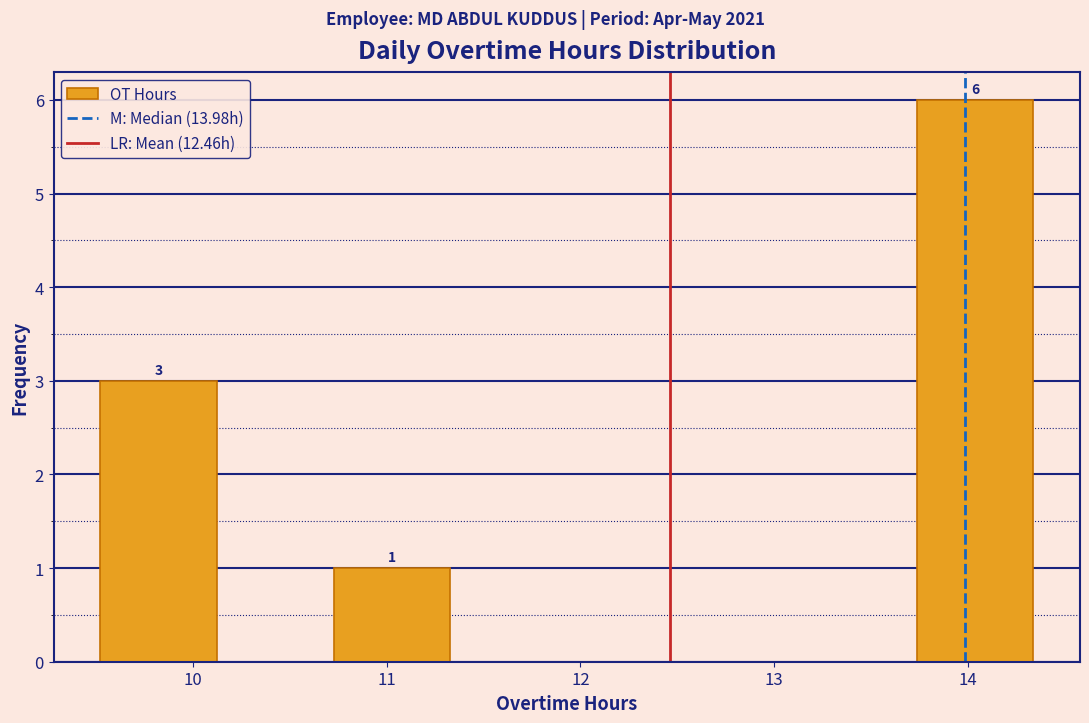

Which range on the x-axis has the tallest bar?

13.7 to 14.3